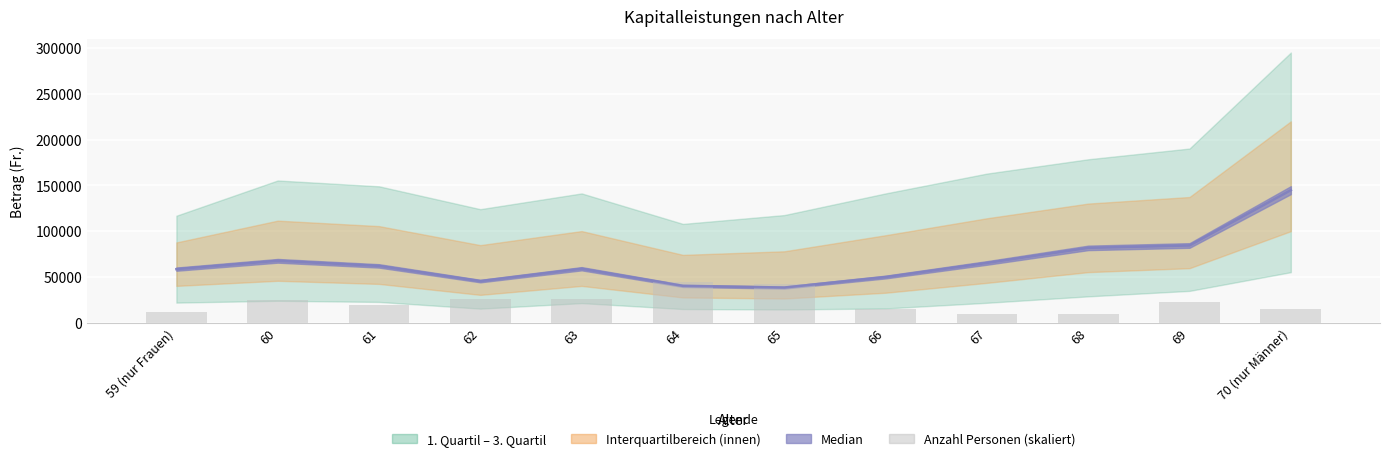

Reading left to right, what are all the values shown in this chart?

59 (nur Frauen)=11824.7	60=25293.3	61=19874.2	62=26389.3	63=25817.0	64=44266.3	65=42878.1	66=15088.3	67=9060.3	68=9571.8	69=23003.9	70 (nur Männer)=14990.9